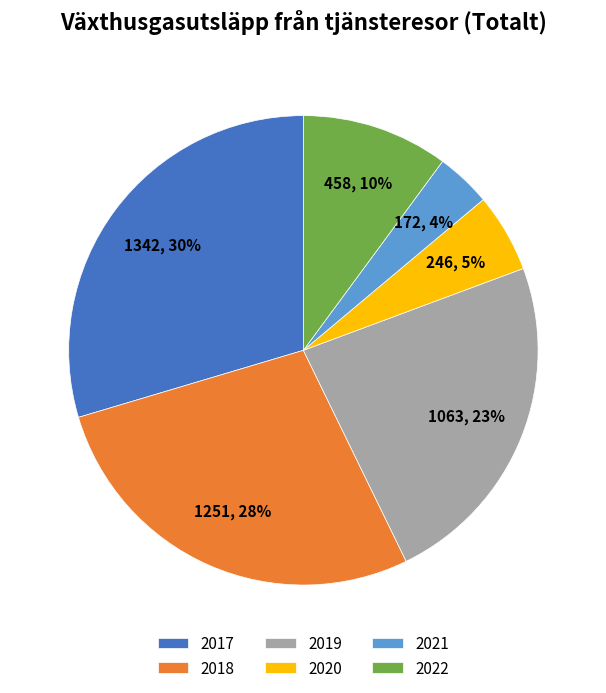

How many slices are in this pie chart?

6